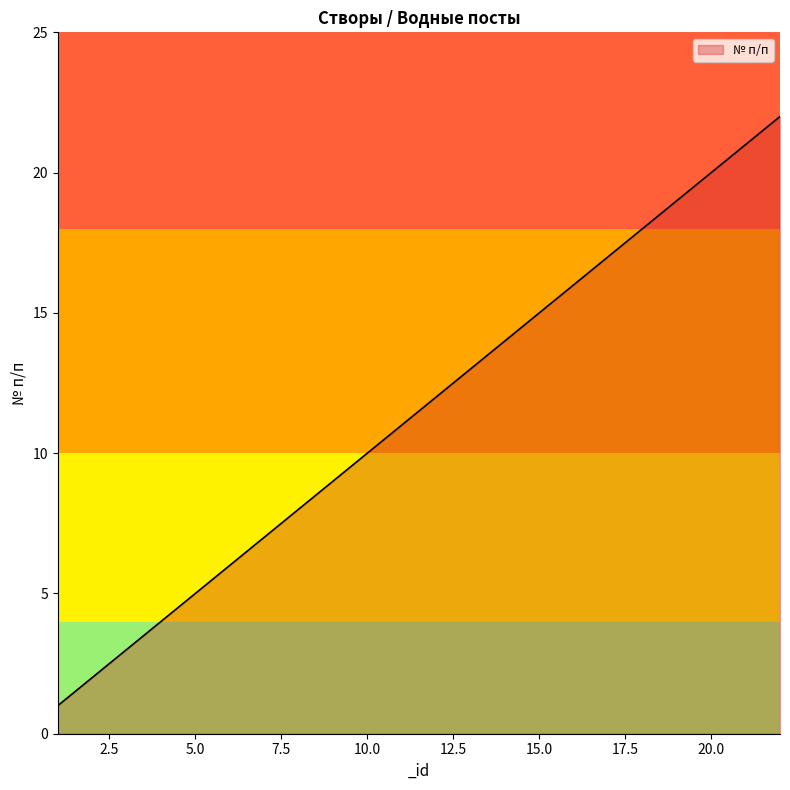

What is the difference between the maximum and minimum values?

21